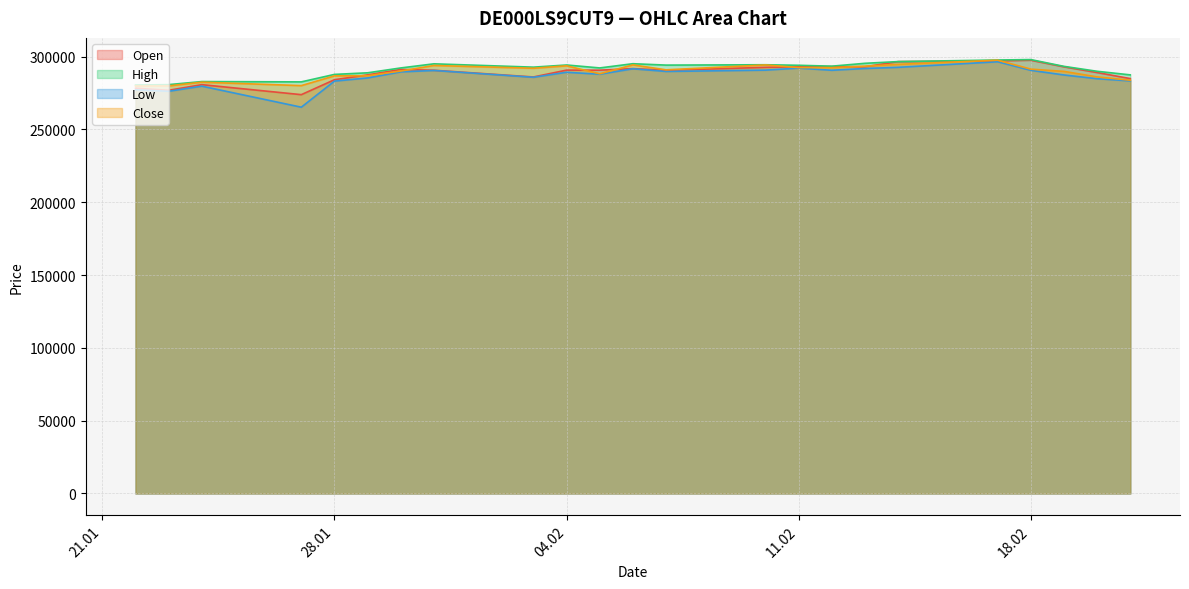

What is the spread (max minus min) of values at 05.02.2025?

4321